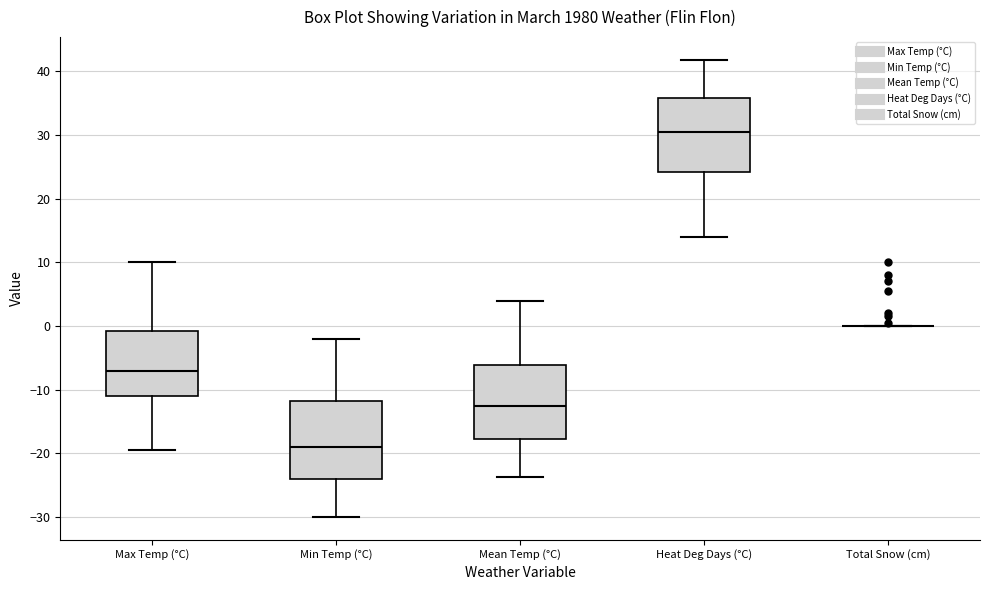

Reading left to right, read every box against the y-axis: the position of its median line, the range the box covers, and the ends of its whiskers. The values are not printed on the chart, so give them approximately, as read against the axis.

Max Temp (°C): median -7, box -11 to -1, whiskers -19 to 10
Min Temp (°C): median -19, box -24 to -12, whiskers -30 to -2
Mean Temp (°C): median -12, box -18 to -6, whiskers -24 to 4
Heat Deg Days (°C): median 31, box 24 to 36, whiskers 14 to 42
Total Snow (cm): box collapsed to a line at 0, whiskers 0 to 0